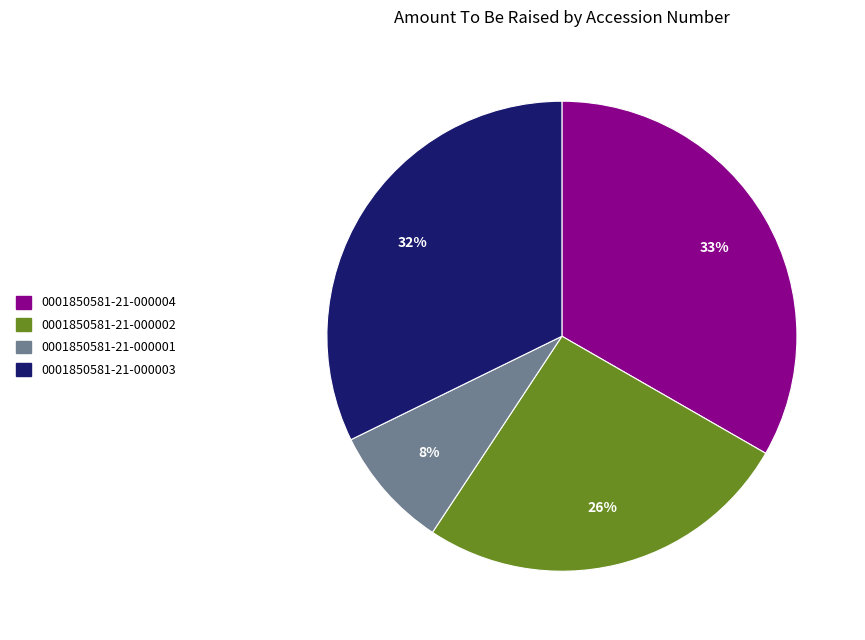

Combined, do 0001850581-21-000001 and 0001850581-21-000003 account for over 50%?

No